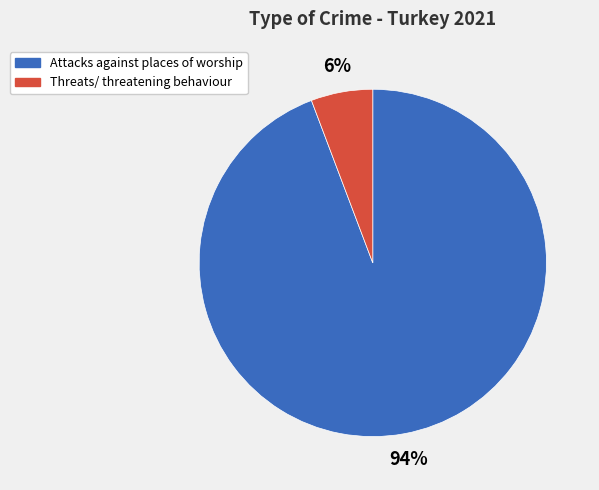

True or false: Attacks against places of worship accounts for 94% of the total.

True